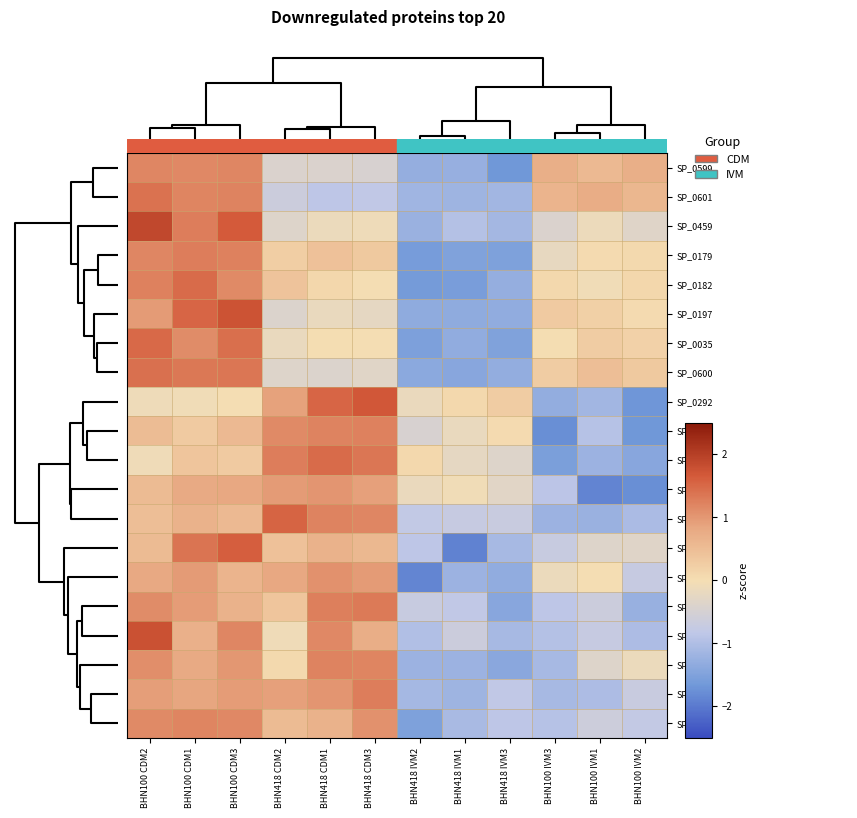

Rank the series by their maximum value, from lowest to highest.

SP_0083, SP_0267, SP_0599, SP_0159, SP_0552, SP_0626, SP_0179, SP_0095, SP_0192, SP_0601, SP_0600, SP_0726, SP_0182, SP_0035, SP_0204, SP_0731, SP_0292, SP_0197, SP_0730, SP_0459